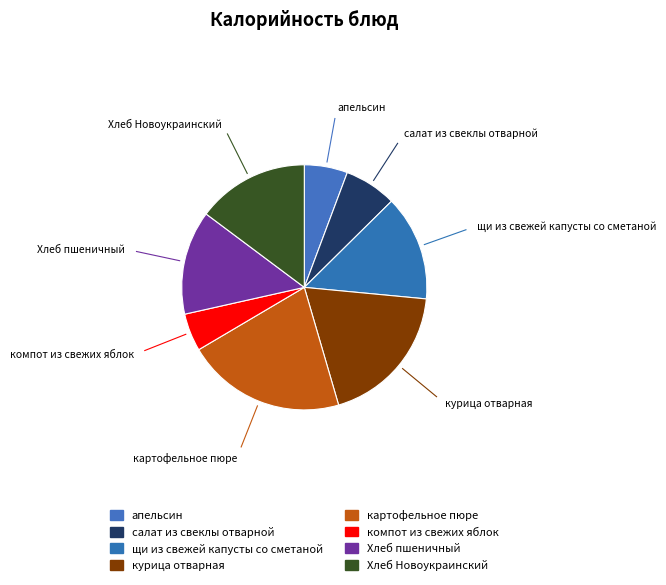

Which category has the smallest portion of the pie?

компот из свежих яблок